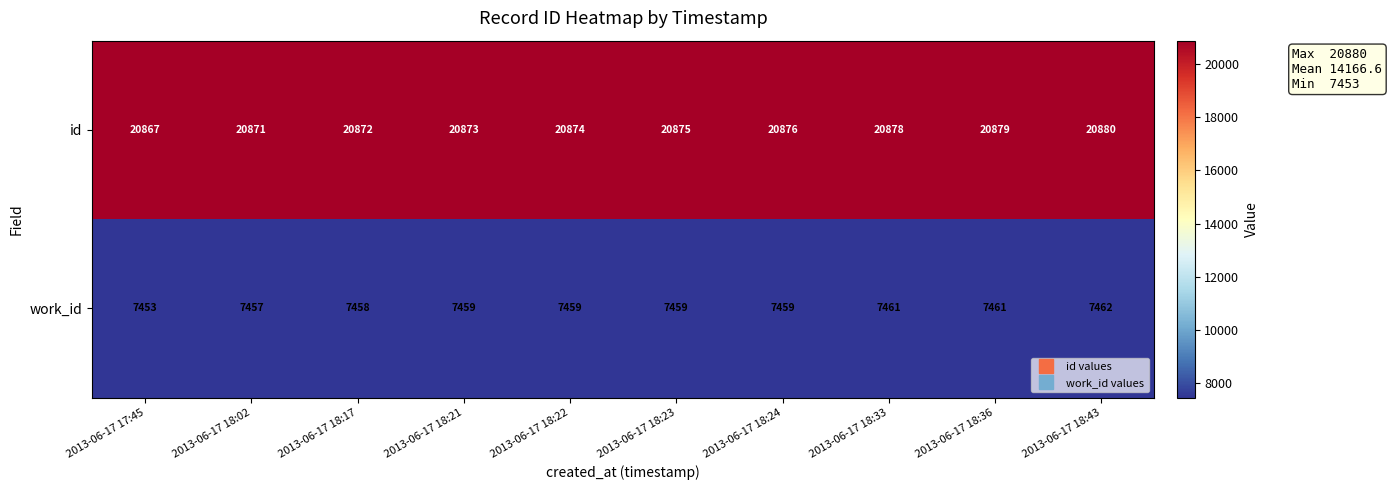

Rank the series at 2013-06-17 18:33 from lowest to highest value.

work_id, id